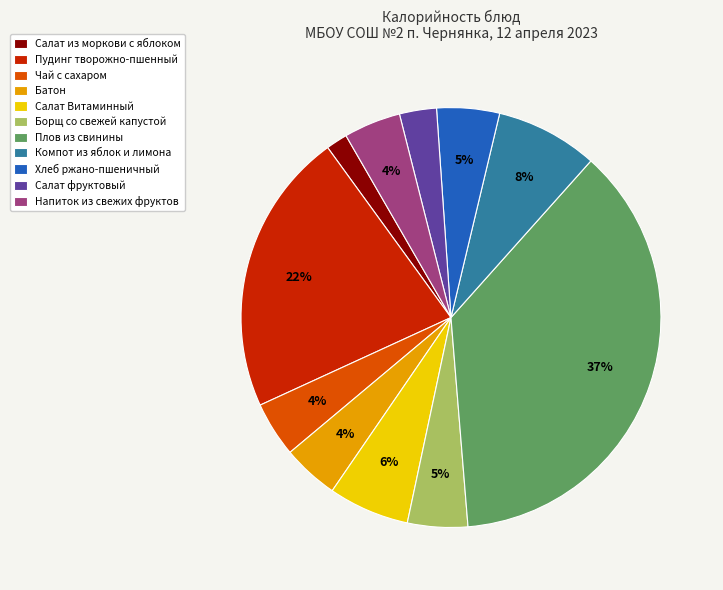

How many slices are in this pie chart?

11